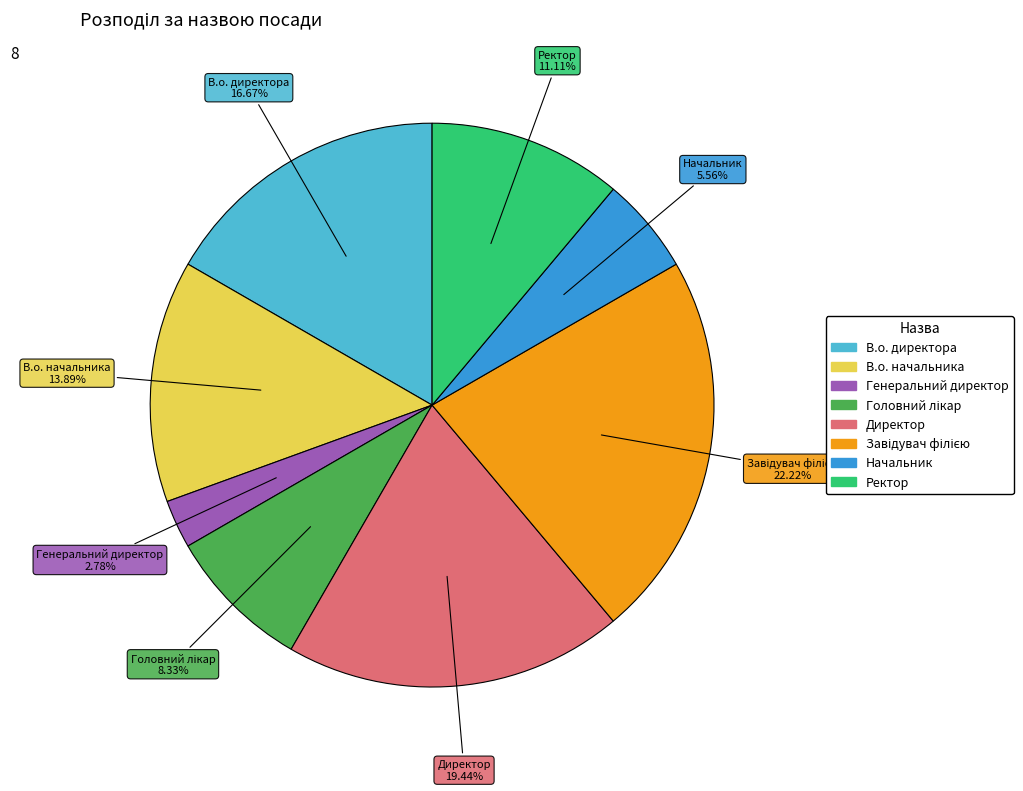

The Начальник slice represents 6% of the pie. True or false?

True